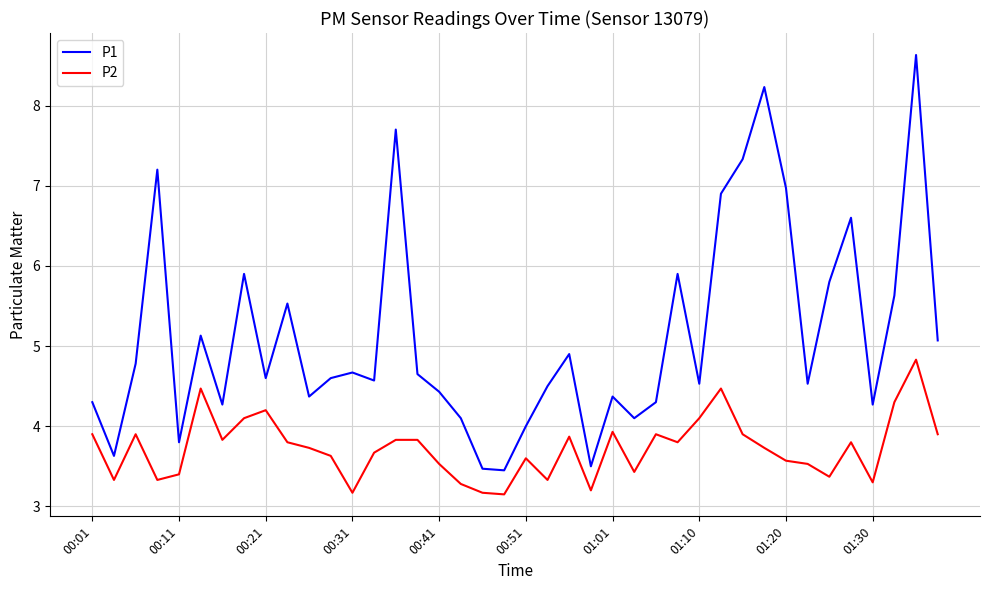

What is the highest value of the P1 series?

8.6